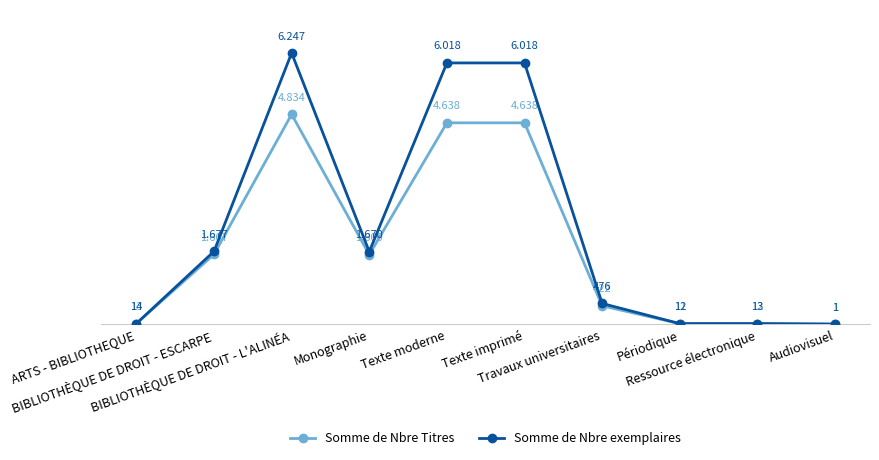

Rank the series by their maximum value, from highest to lowest.

Somme de Nbre exemplaires, Somme de Nbre Titres